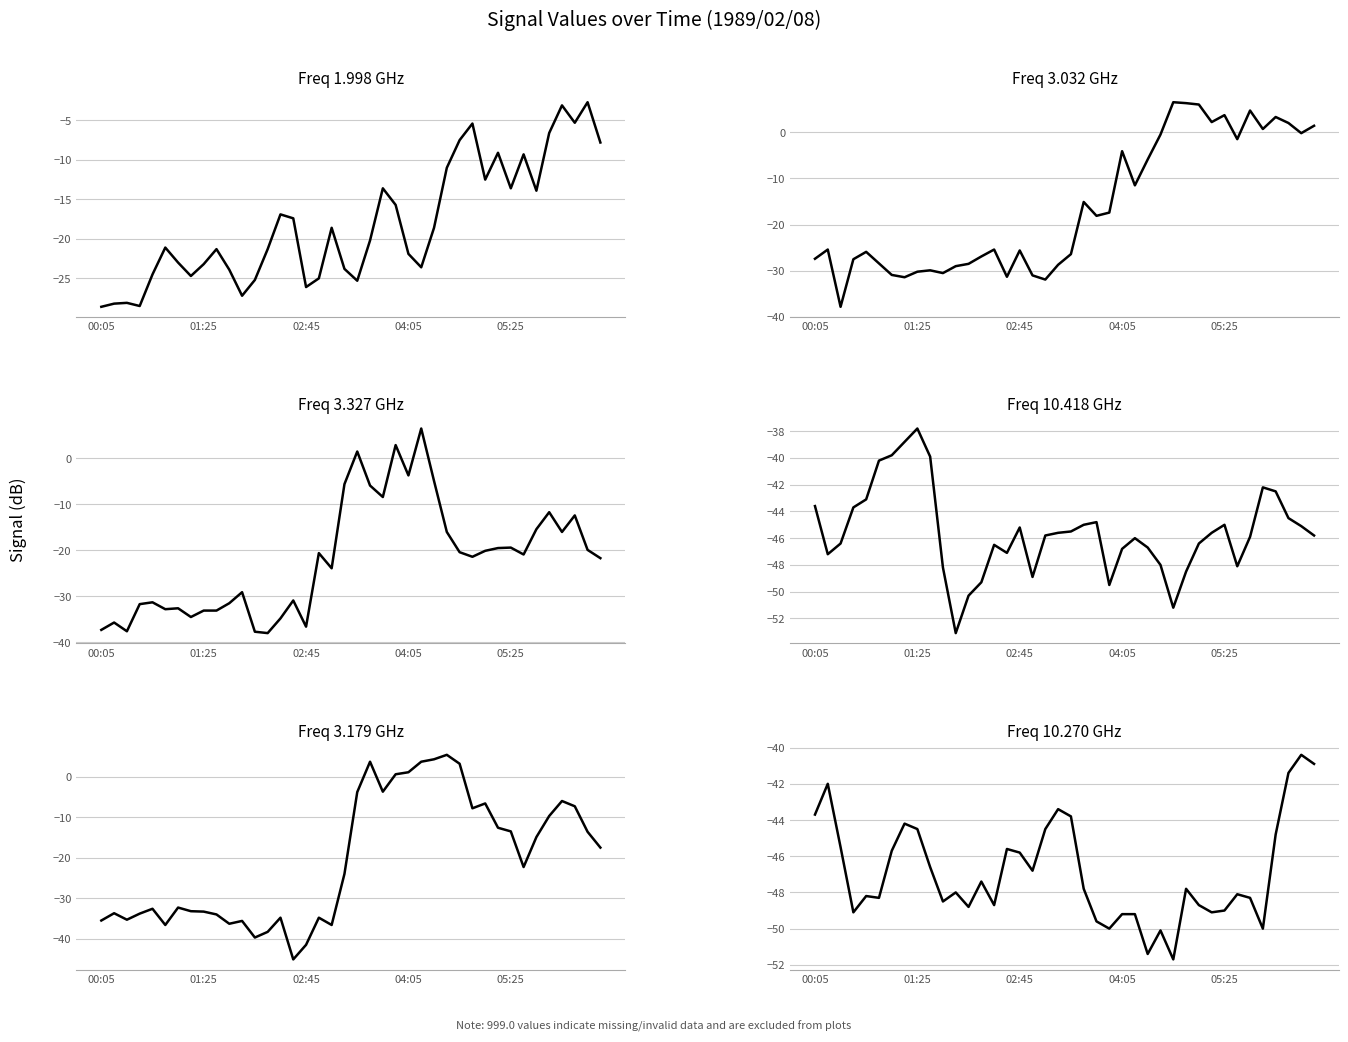

Does the chart display data point markers on the line(s)?

No